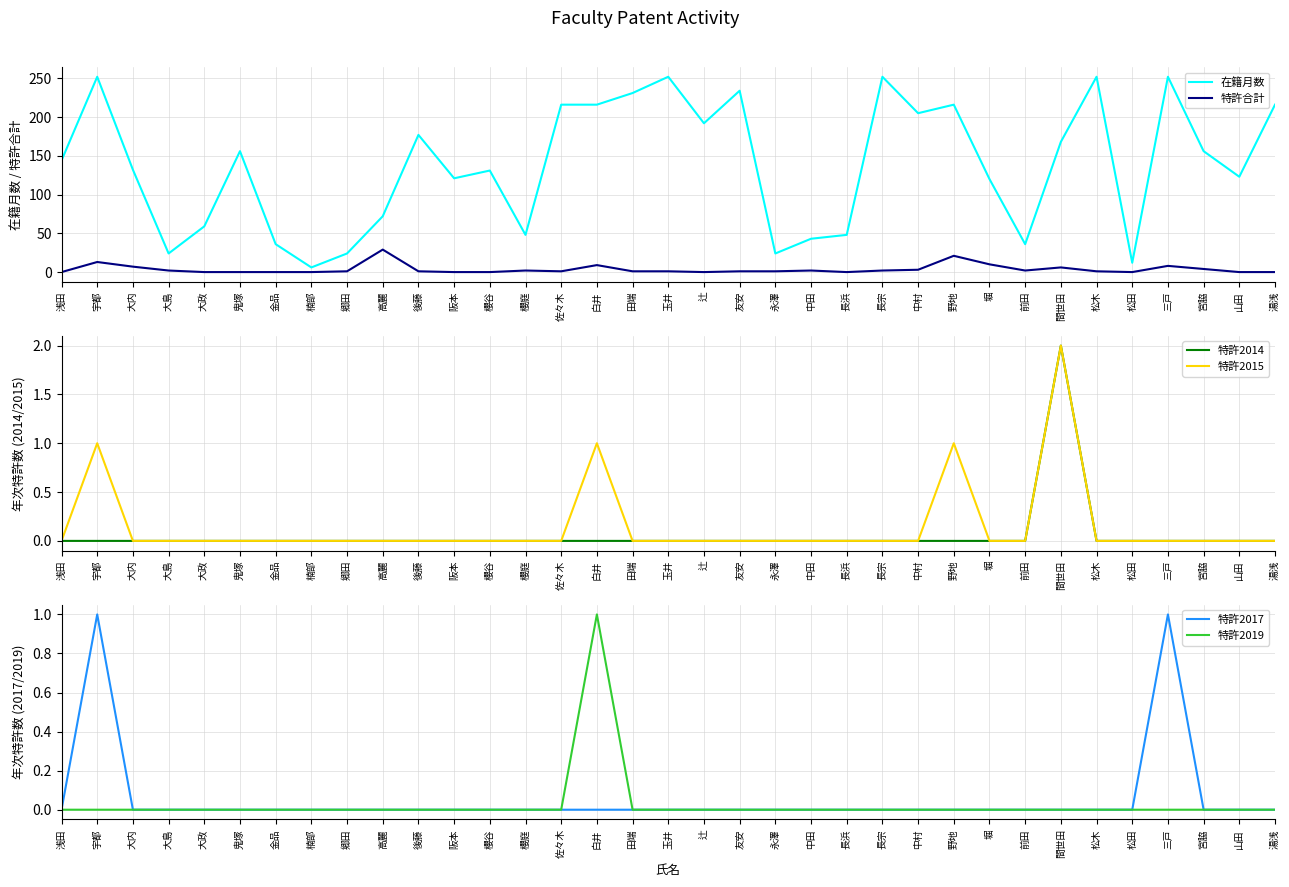

Count the number of data series in this chart.

6